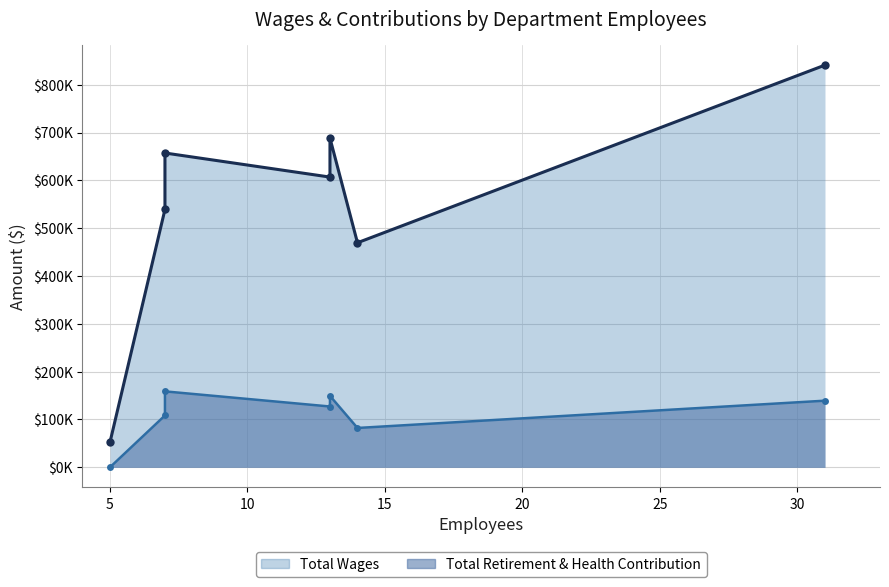

What is the average value of the Total Retirement & Health Contribution series?

109333